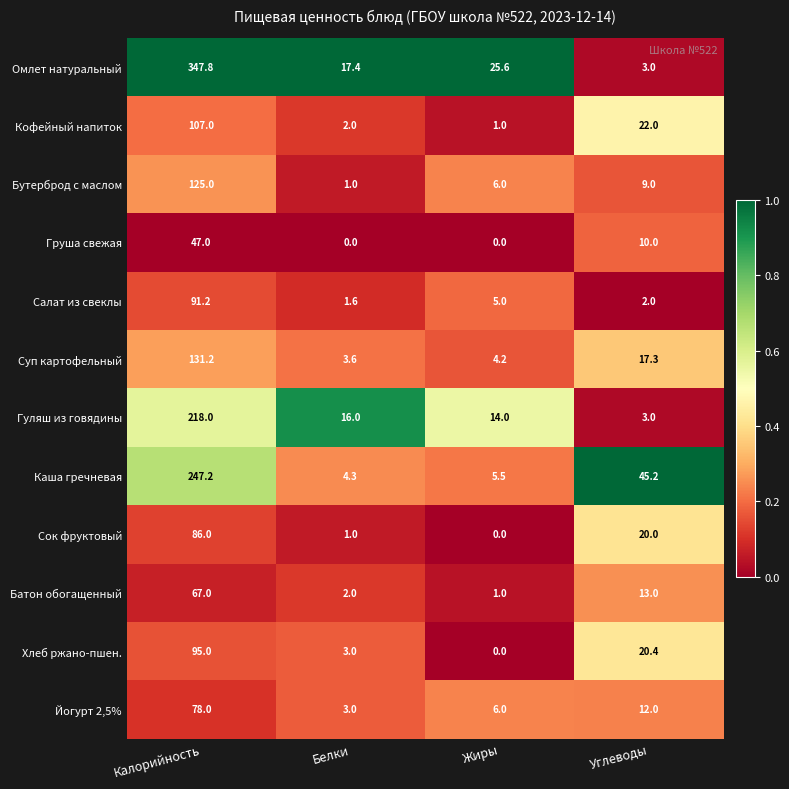

What is the difference between the Гуляш из говядины values at Углеводы and Калорийность?

215.0